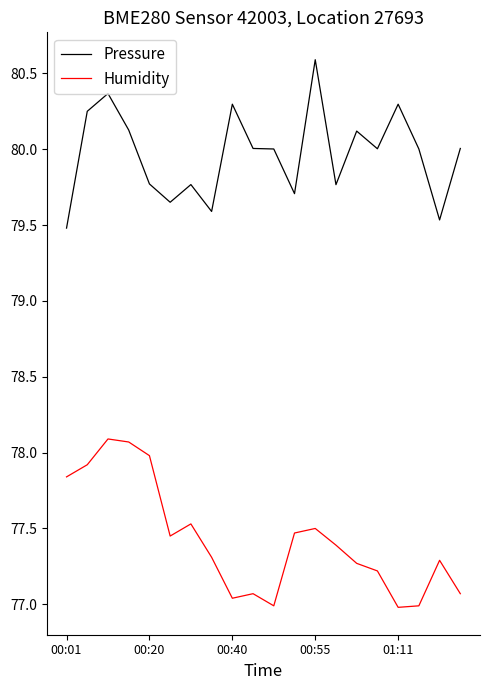

List the series in order of their peak value, highest first.

Pressure, Humidity